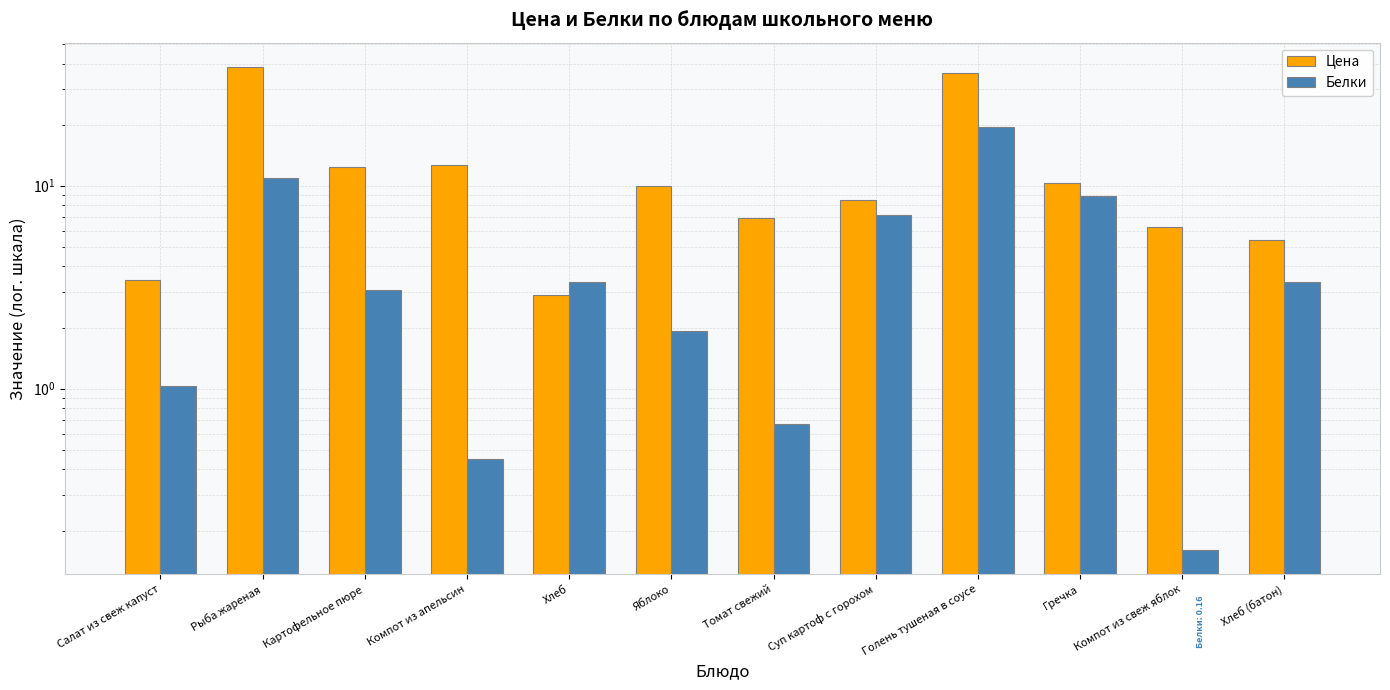

Which category has the highest value in the Цена series?

Рыба жареная